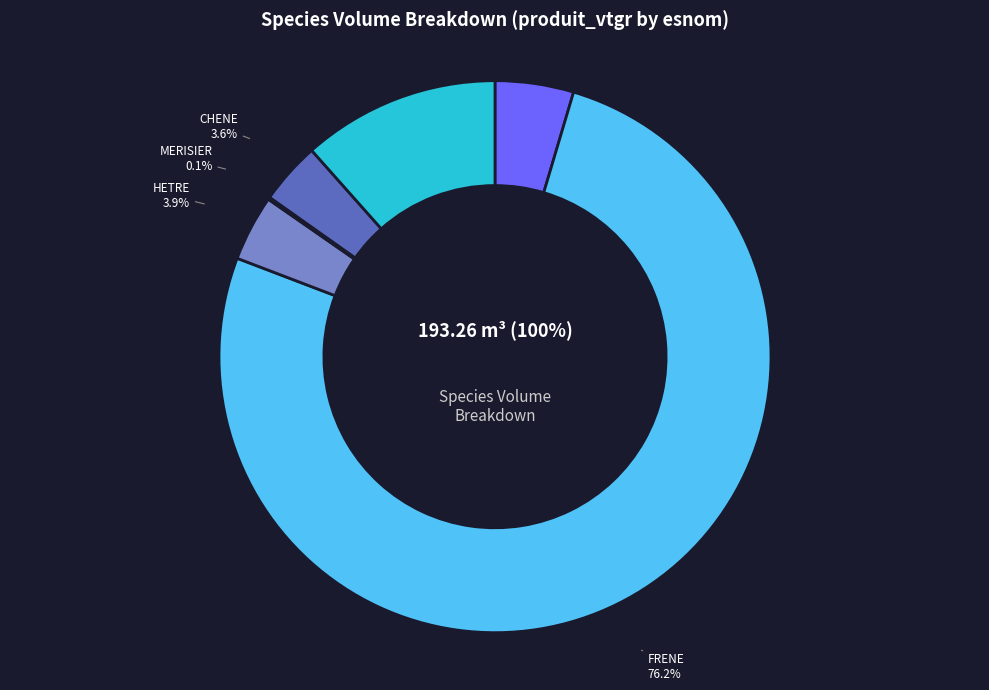

What percentage is the FRENE slice, to the nearest percent?

76%